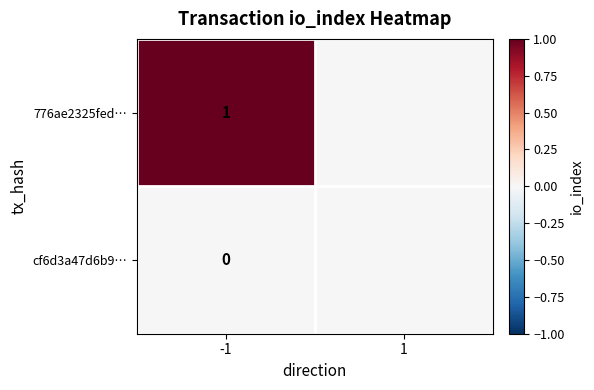

True or false: 776ae2325fed… has a value of 1 at -1.

True